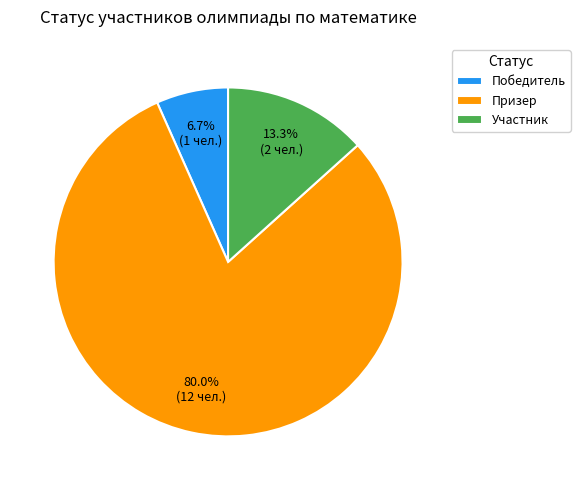

What is the largest slice in the pie chart?

Призер